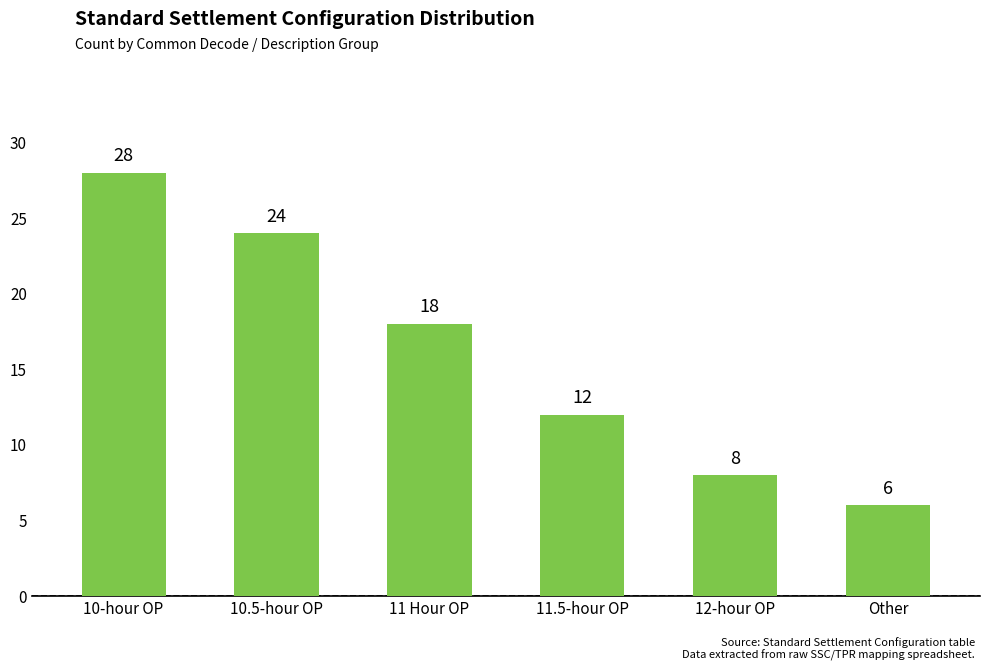

Reading right to left, what are all the values shown in this chart?

6	8	12	18	24	28